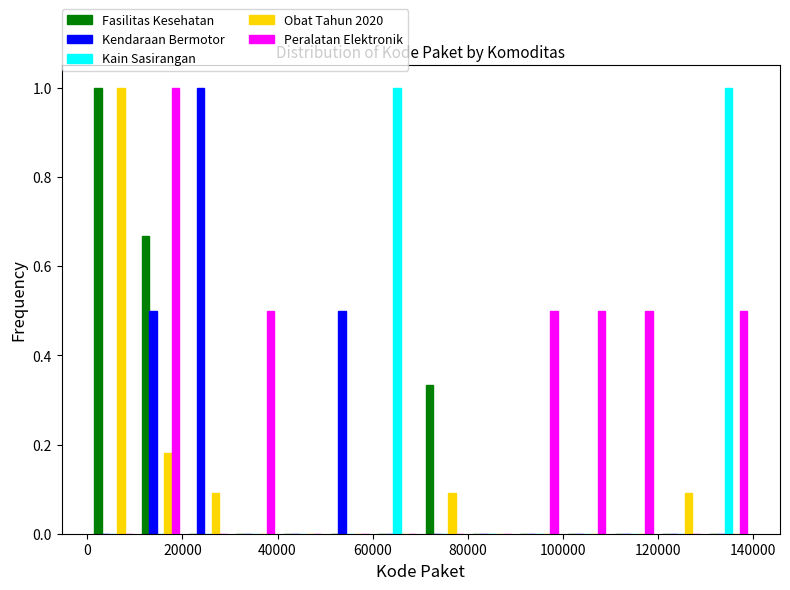

Reading left to right, list every range on the x-axis with the height of the bar of each series over it. Neither the bar edges nor the heights are printed on the chart, so give them approximately, as read against the axes.

0 to 10000: Fasilitas Kesehatan=1.00	Kendaraan Bermotor=0	Kain Sasirangan=0	Obat Tahun 2020=1.00	Peralatan Elektronik=0
10000 to 20000: Fasilitas Kesehatan=0.66	Kendaraan Bermotor=0.50	Kain Sasirangan=0	Obat Tahun 2020=0.18	Peralatan Elektronik=1.00
20000 to 30000: Fasilitas Kesehatan=0	Kendaraan Bermotor=1.00	Kain Sasirangan=0	Obat Tahun 2020=0.10	Peralatan Elektronik=0
30000 to 40000: Fasilitas Kesehatan=0	Kendaraan Bermotor=0	Kain Sasirangan=0	Obat Tahun 2020=0	Peralatan Elektronik=0.50
40000 to 50000: Fasilitas Kesehatan=0	Kendaraan Bermotor=0	Kain Sasirangan=0	Obat Tahun 2020=0	Peralatan Elektronik=0
50000 to 60000: Fasilitas Kesehatan=0	Kendaraan Bermotor=0.50	Kain Sasirangan=0	Obat Tahun 2020=0	Peralatan Elektronik=0
60000 to 70000: Fasilitas Kesehatan=0	Kendaraan Bermotor=0	Kain Sasirangan=1.00	Obat Tahun 2020=0	Peralatan Elektronik=0
70000 to 80000: Fasilitas Kesehatan=0.34	Kendaraan Bermotor=0	Kain Sasirangan=0	Obat Tahun 2020=0.10	Peralatan Elektronik=0
80000 to 90000: Fasilitas Kesehatan=0	Kendaraan Bermotor=0	Kain Sasirangan=0	Obat Tahun 2020=0	Peralatan Elektronik=0
90000 to 100000: Fasilitas Kesehatan=0	Kendaraan Bermotor=0	Kain Sasirangan=0	Obat Tahun 2020=0	Peralatan Elektronik=0.50
100000 to 110000: Fasilitas Kesehatan=0	Kendaraan Bermotor=0	Kain Sasirangan=0	Obat Tahun 2020=0	Peralatan Elektronik=0.50
110000 to 120000: Fasilitas Kesehatan=0	Kendaraan Bermotor=0	Kain Sasirangan=0	Obat Tahun 2020=0	Peralatan Elektronik=0.50
120000 to 130000: Fasilitas Kesehatan=0	Kendaraan Bermotor=0	Kain Sasirangan=0	Obat Tahun 2020=0.10	Peralatan Elektronik=0
130000 to 140000: Fasilitas Kesehatan=0	Kendaraan Bermotor=0	Kain Sasirangan=1.00	Obat Tahun 2020=0	Peralatan Elektronik=0.50